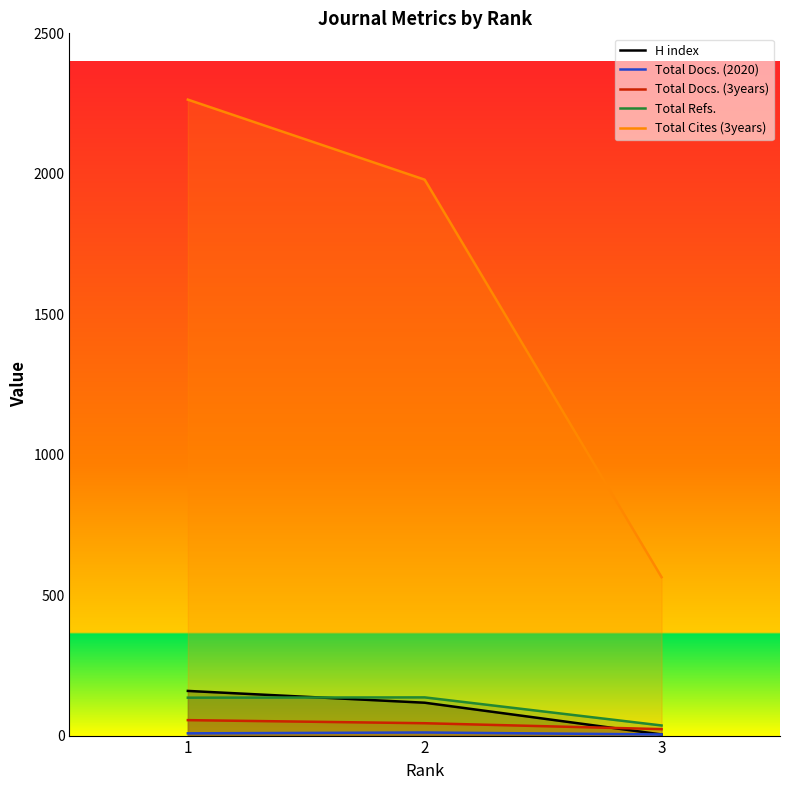

The Total Docs. (3years) series shows 14 at 2. True or false?

False